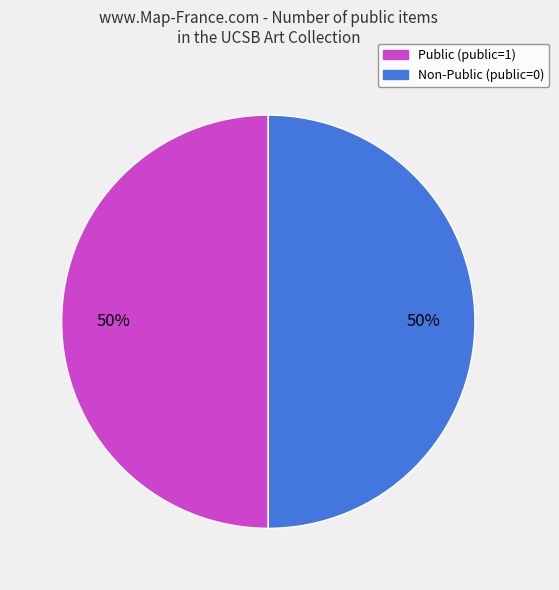

To the nearest percent, what is the average slice percentage?

50%